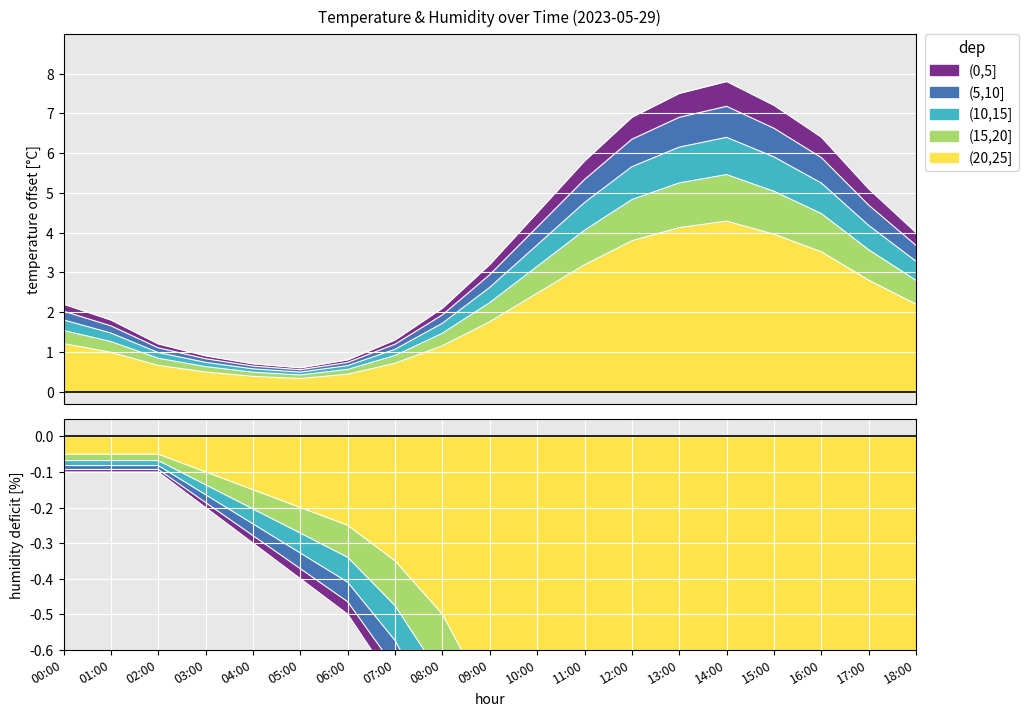

What is the difference between the maximum and minimum values in the temperature series?

5.0